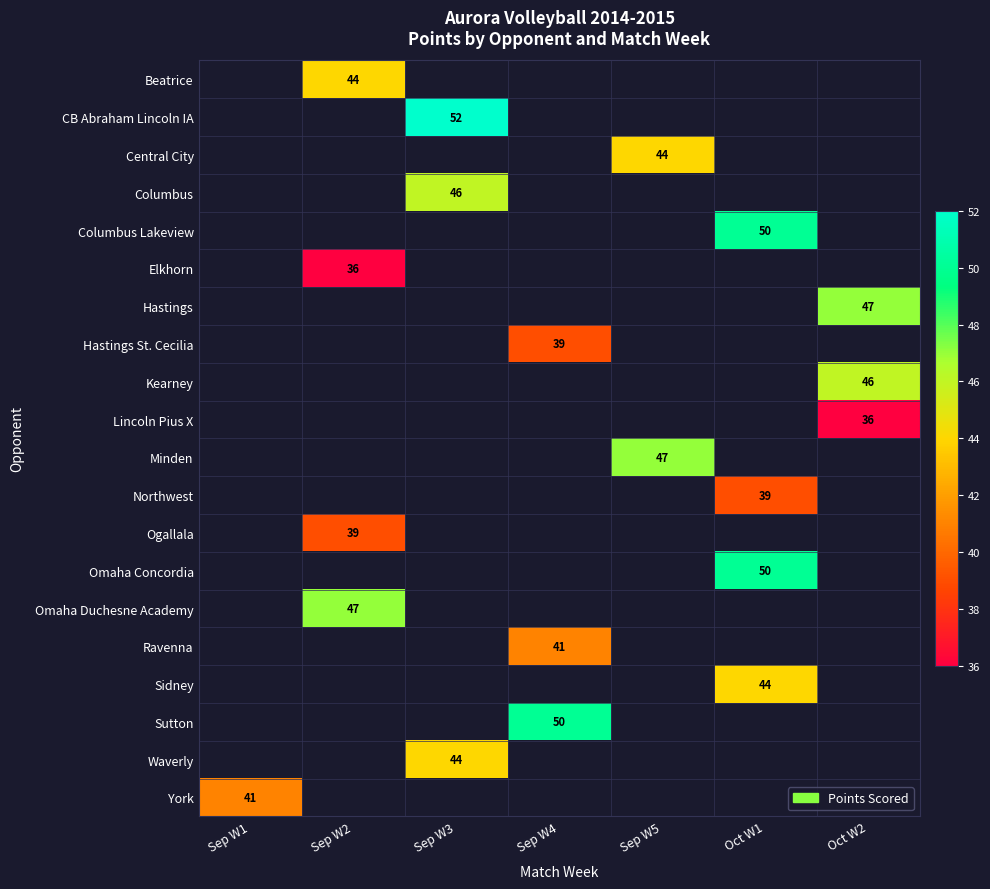

How many categories are shown in the chart?

7